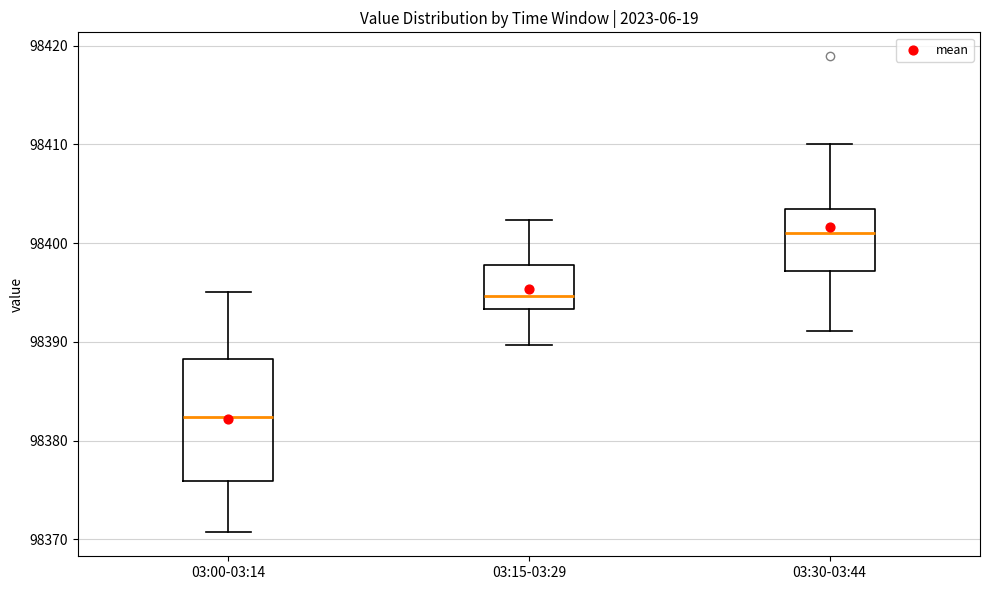

Reading left to right, read every box against the y-axis: the position of its median line, the range the box covers, and the ends of its whiskers. The values are not printed on the chart, so give them approximately, as read against the axis.

03:00-03:14: median 98382, box 98376 to 98388, whiskers 98371 to 98395
03:15-03:29: median 98395, box 98393 to 98398, whiskers 98390 to 98402
03:30-03:44: median 98401, box 98397 to 98403, whiskers 98391 to 98410